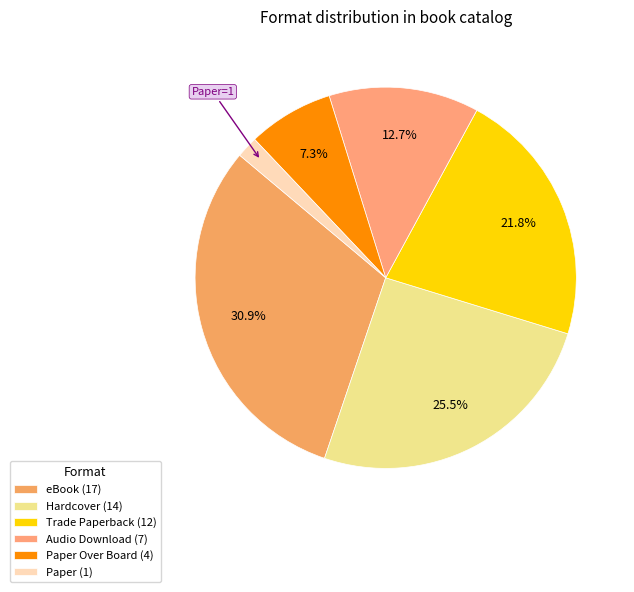

How many slices are in this pie chart?

6